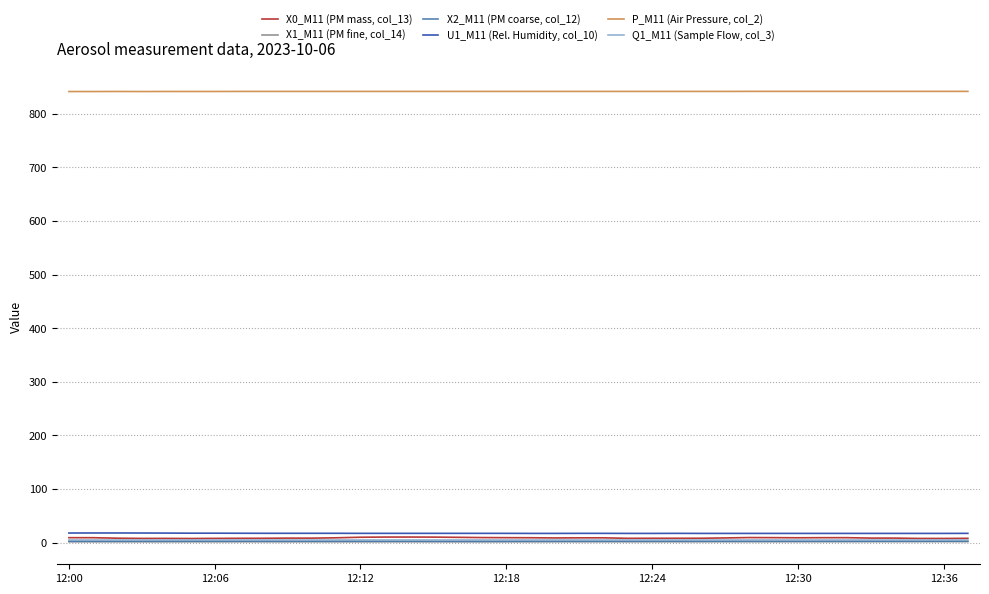

Which series has the largest total across all categories?

P_M11 (Air Pressure, col_2)